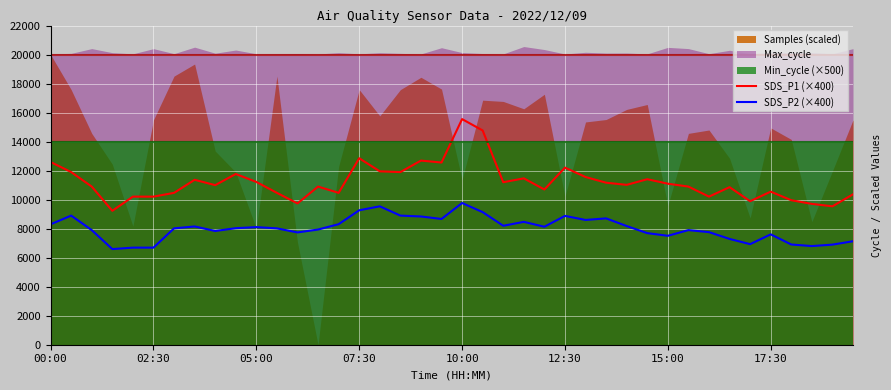

True or false: SDS_P2 (×400) has a value of 7608.0 at 17:30.

True